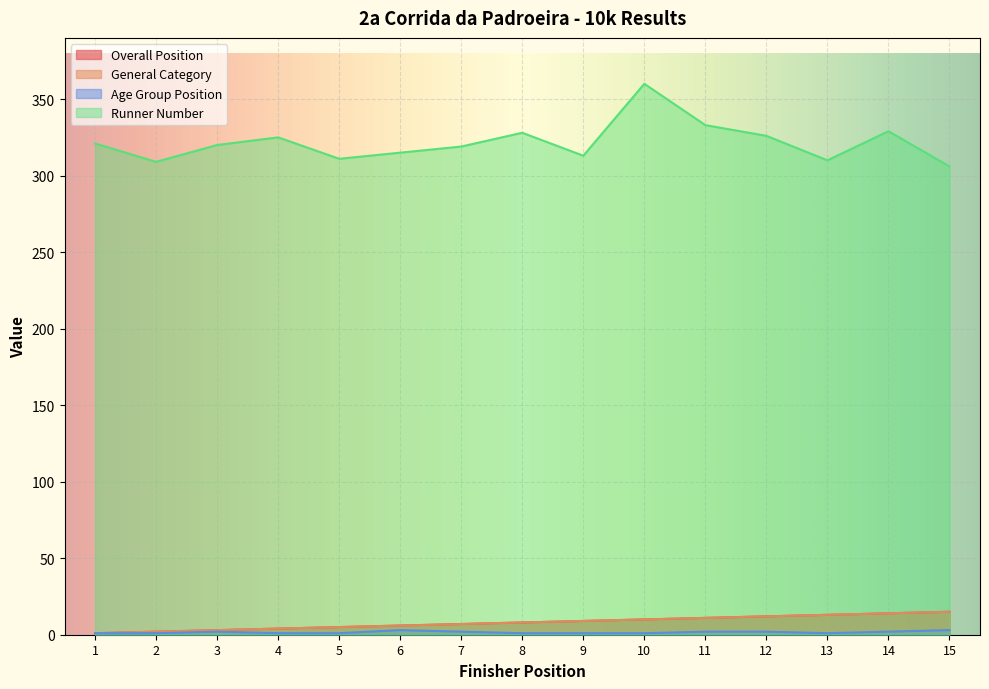

How many interior local valleys does the Age Group Position series have?

1